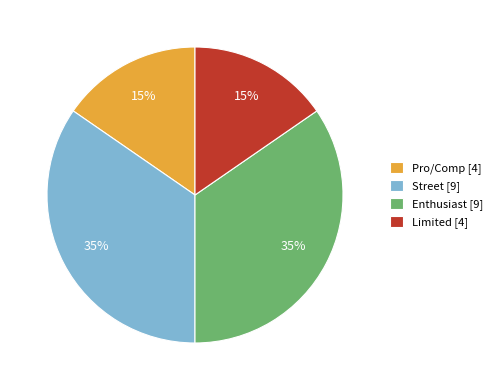

The Street [9] slice represents 35% of the pie. True or false?

True